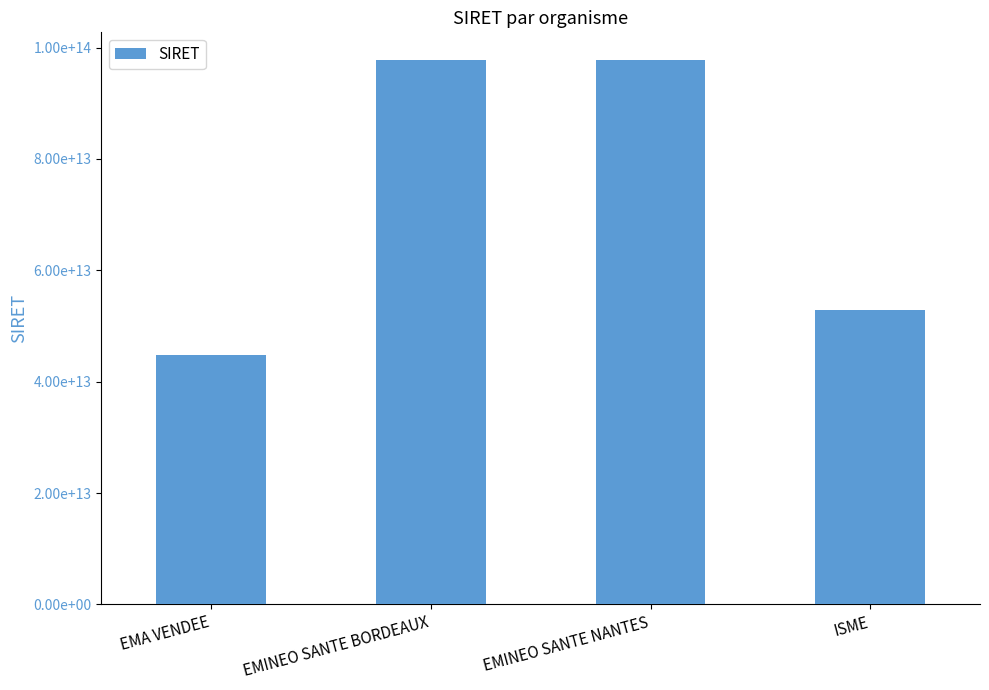

Are the bars horizontal?

No